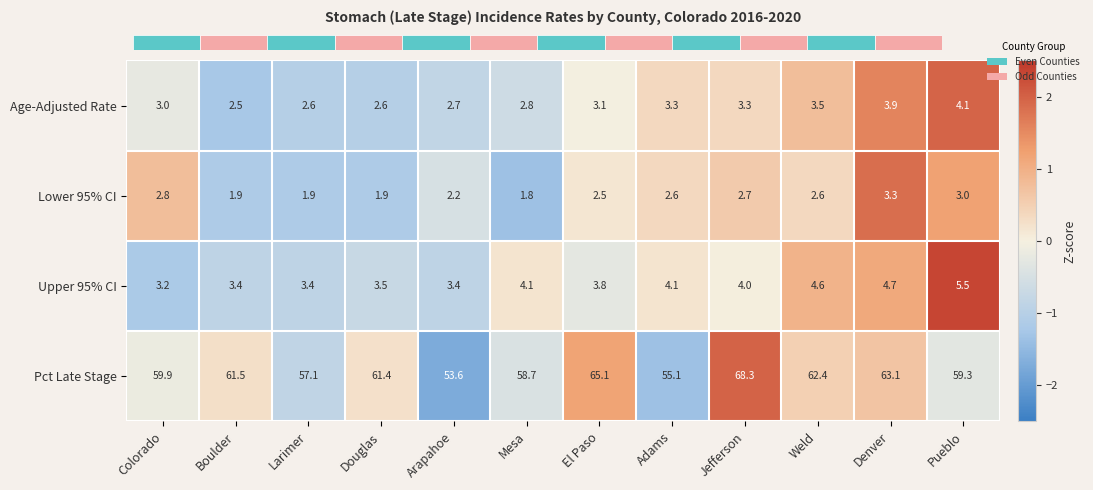

Is the value of Upper 95% CI at Larimer greater than the value of Pct Late Stage at Pueblo?

No